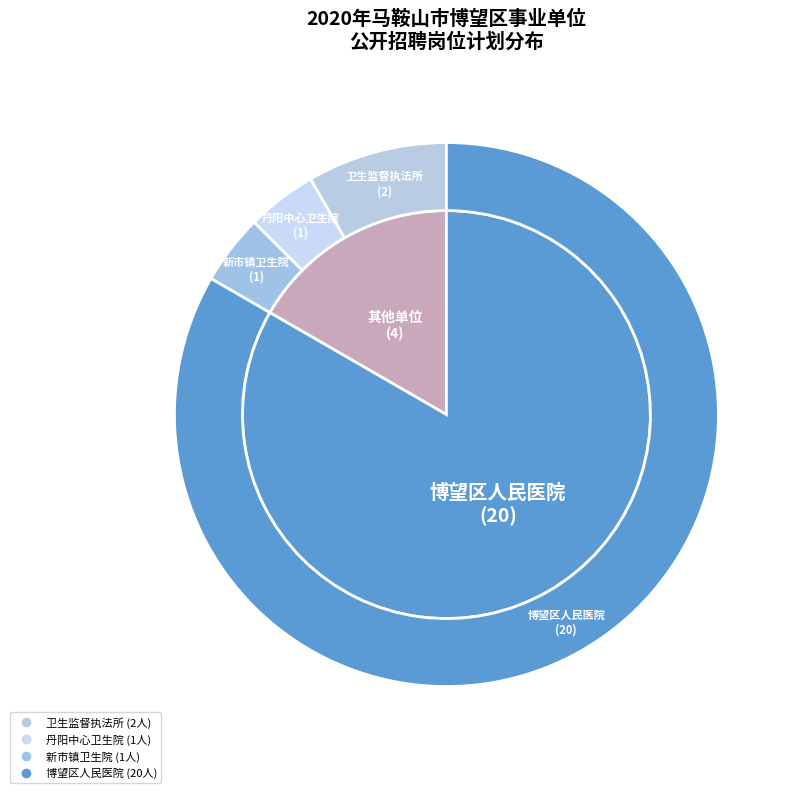

What is the smallest slice in the pie chart?

丹阳中心卫生院